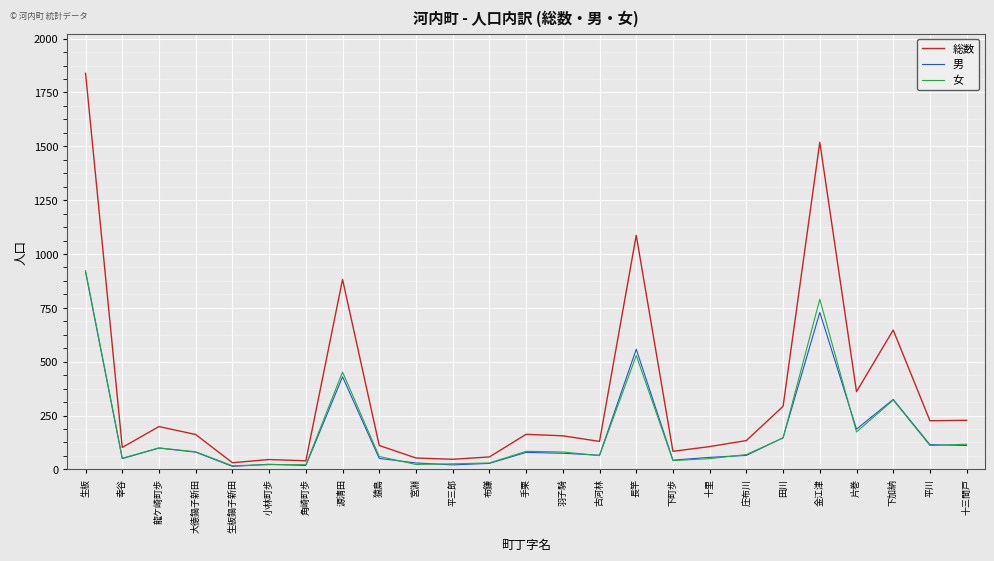

How many values in the 女 series are below 81?

12